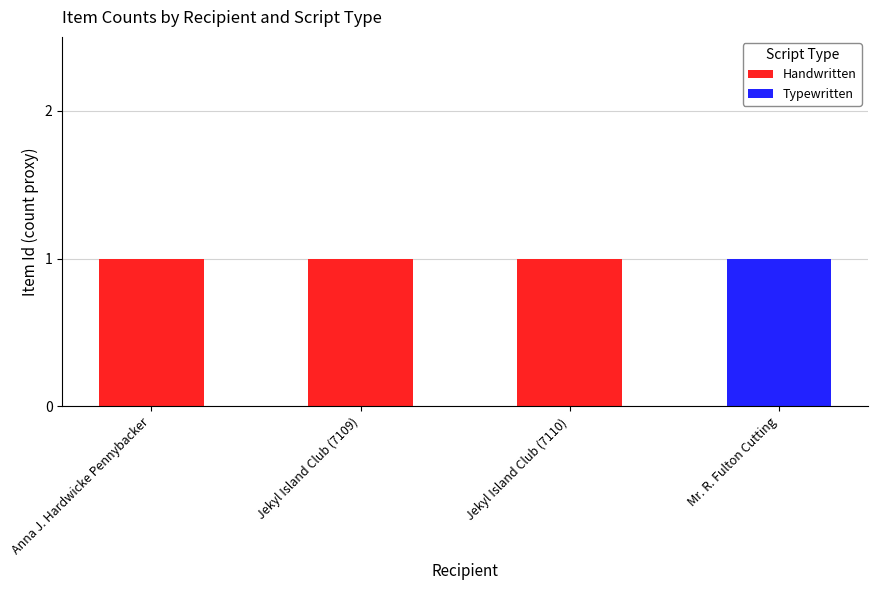

The value of Handwritten at Jekyl Island Club (7110) is 2. True or false?

False